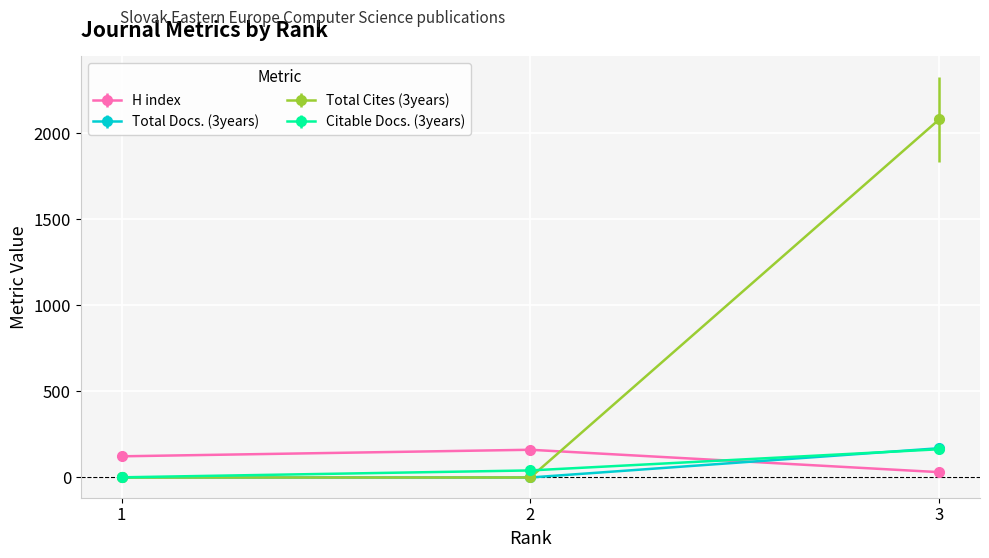

Reading right to left, what are all the values shown in this chart?

H index: 3=31	2=161	1=123
Total Docs. (3years): 3=170	2=0	1=0
Total Cites (3years): 3=2079	2=0	1=0
Citable Docs. (3years): 3=164	2=41	1=1